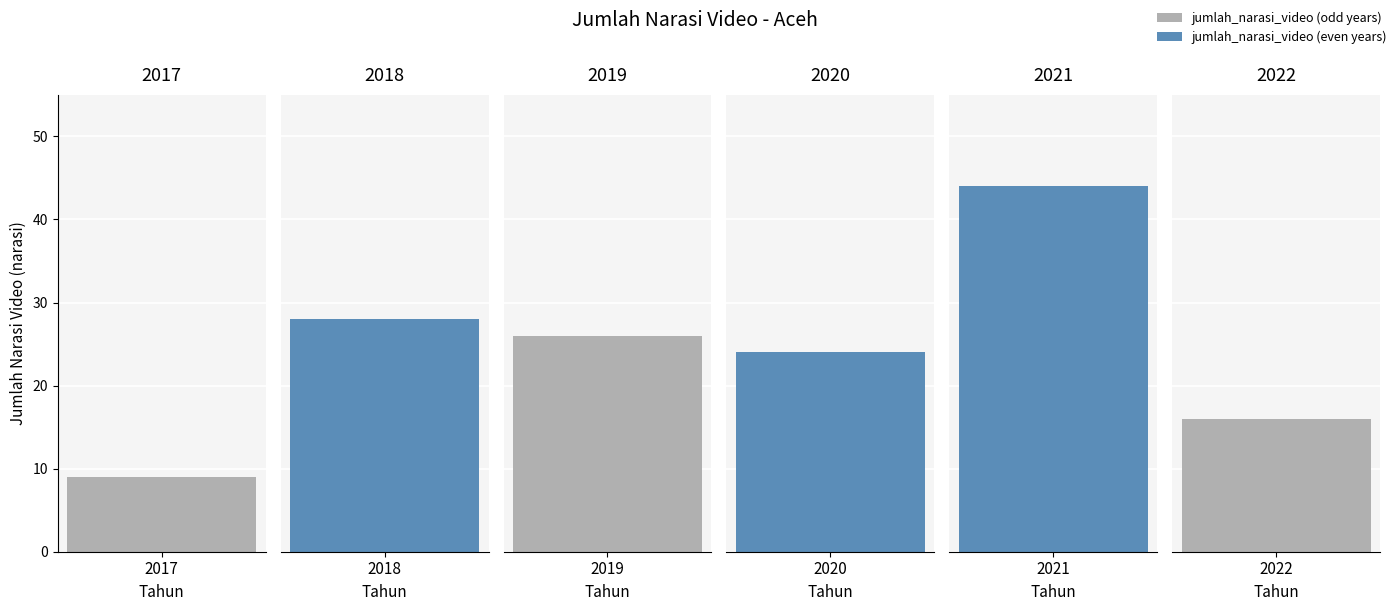

Reading left to right, list all the values displayed in this chart.

2017=9	2018=28	2019=26	2020=24	2021=44	2022=16